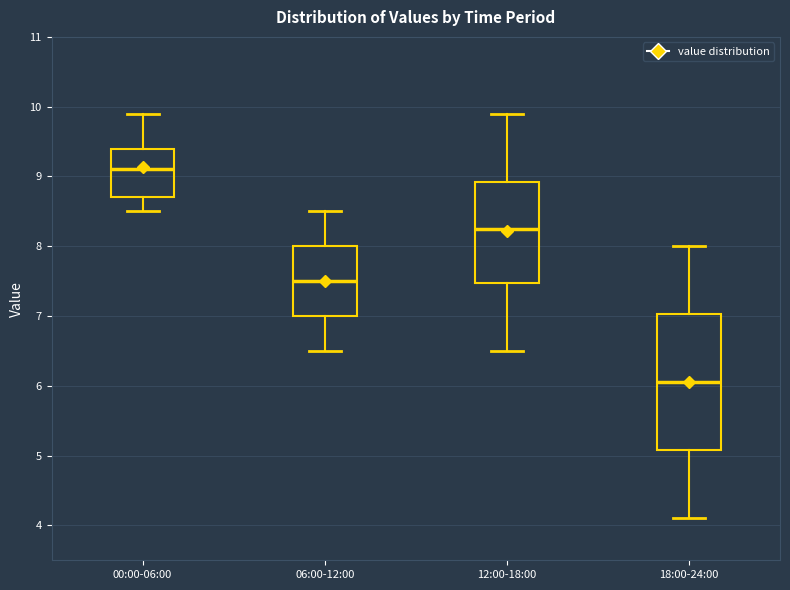

Which box has the highest median line?

00:00-06:00